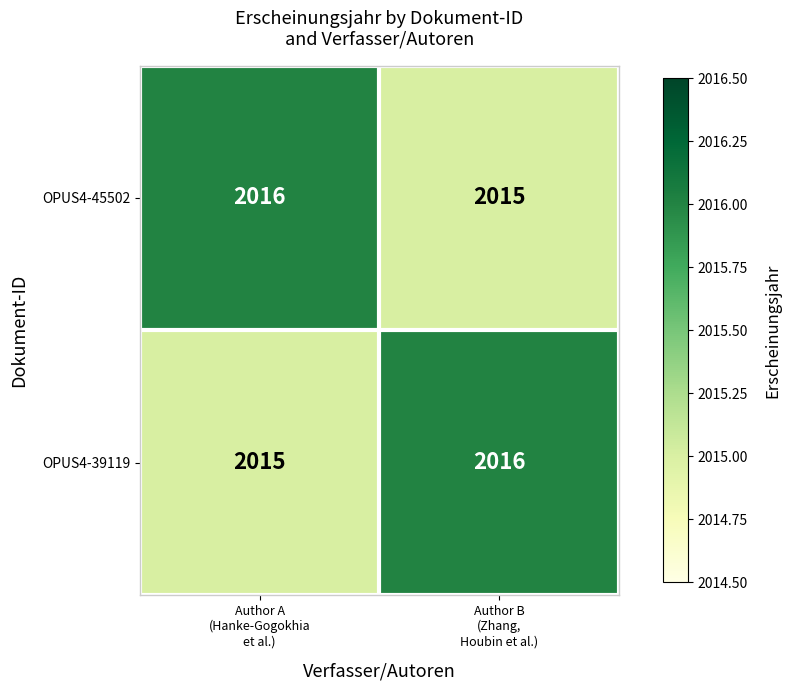

What is the maximum value for OPUS4-39119?

2016